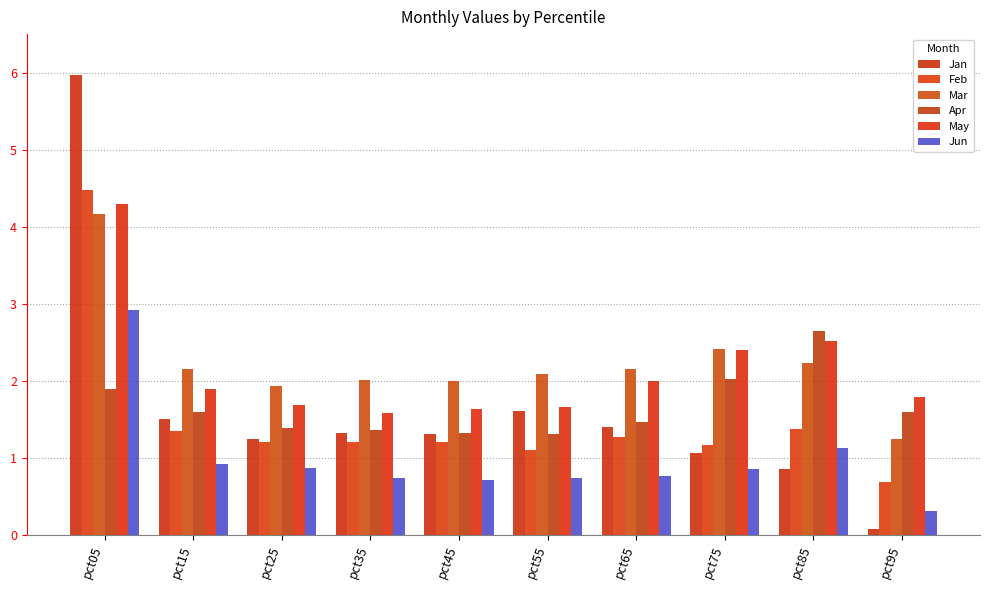

How many series are shown in this chart?

6